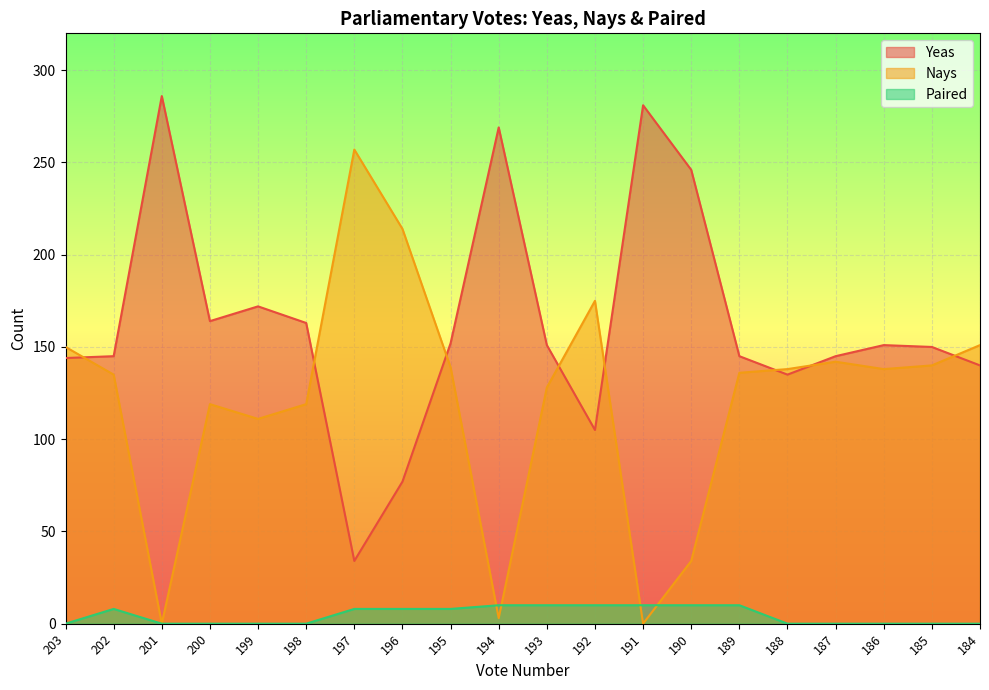

In Nays, how many points are lower than both neighbors (excluding endpoints)?

5